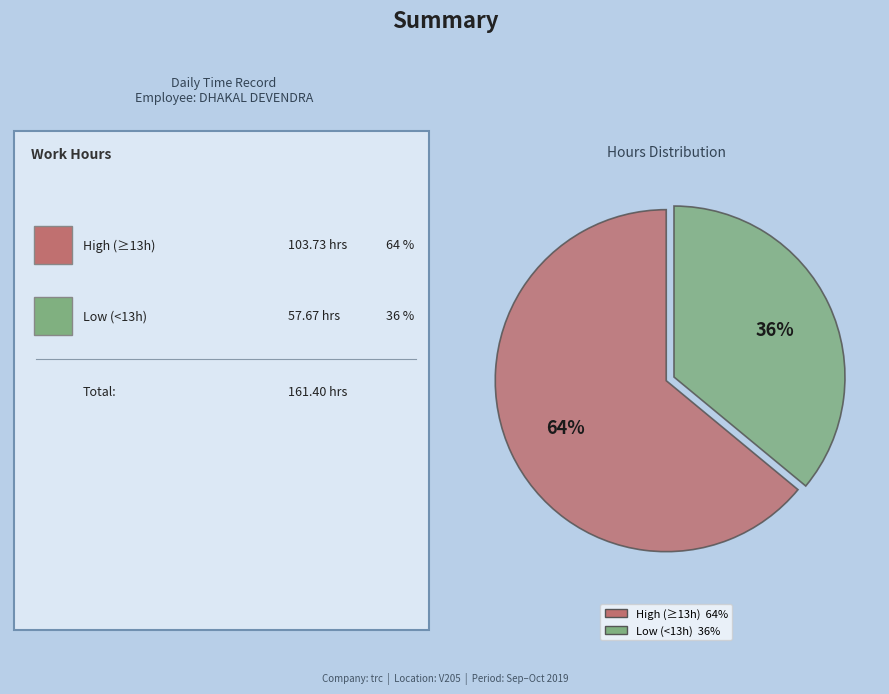

To the nearest percent, what is the average slice percentage?

50%